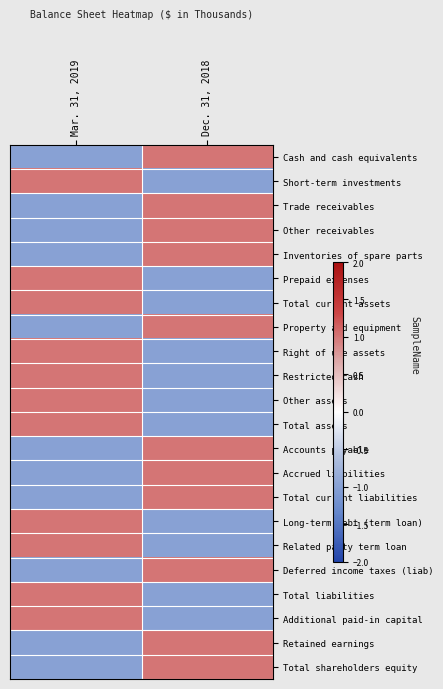

Reading left to right, list all the values displayed in this chart.

Cash and cash equivalents: Mar. 31, 2019=-1	Dec. 31, 2018=1
Short-term investments: Mar. 31, 2019=1	Dec. 31, 2018=-1
Trade receivables: Mar. 31, 2019=-1	Dec. 31, 2018=1
Other receivables: Mar. 31, 2019=-1	Dec. 31, 2018=1
Inventories of spare parts: Mar. 31, 2019=-1	Dec. 31, 2018=1
Prepaid expenses: Mar. 31, 2019=1	Dec. 31, 2018=-1
Total current assets: Mar. 31, 2019=1	Dec. 31, 2018=-1
Property and equipment: Mar. 31, 2019=-1	Dec. 31, 2018=1
Right of use assets: Mar. 31, 2019=1	Dec. 31, 2018=-1
Restricted cash: Mar. 31, 2019=1	Dec. 31, 2018=-1
Other assets: Mar. 31, 2019=1	Dec. 31, 2018=-1
Total assets: Mar. 31, 2019=1	Dec. 31, 2018=-1
Accounts payable: Mar. 31, 2019=-1	Dec. 31, 2018=1
Accrued liabilities: Mar. 31, 2019=-1	Dec. 31, 2018=1
Total current liabilities: Mar. 31, 2019=-1	Dec. 31, 2018=1
Long-term debt (term loan): Mar. 31, 2019=1	Dec. 31, 2018=-1
Related party term loan: Mar. 31, 2019=1	Dec. 31, 2018=-1
Deferred income taxes (liab): Mar. 31, 2019=-1	Dec. 31, 2018=1
Total liabilities: Mar. 31, 2019=1	Dec. 31, 2018=-1
Additional paid-in capital: Mar. 31, 2019=1	Dec. 31, 2018=-1
Retained earnings: Mar. 31, 2019=-1	Dec. 31, 2018=1
Total shareholders equity: Mar. 31, 2019=-1	Dec. 31, 2018=1